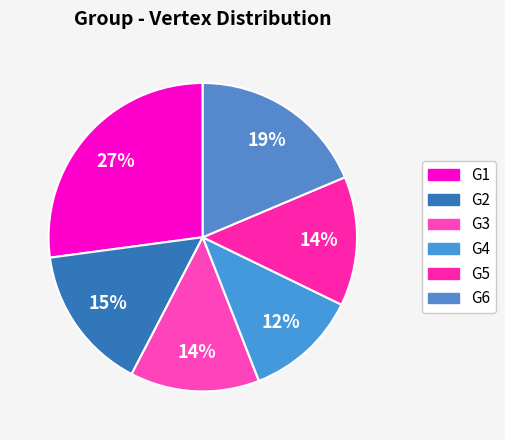

Count the number of slices in the pie.

6